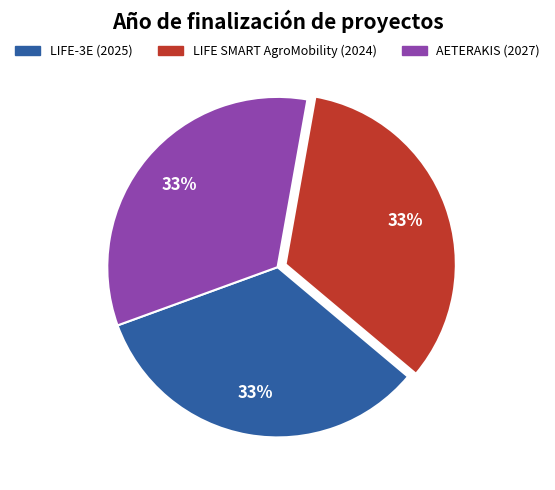

Does LIFE-3E (2025) represent more than half of the total?

No